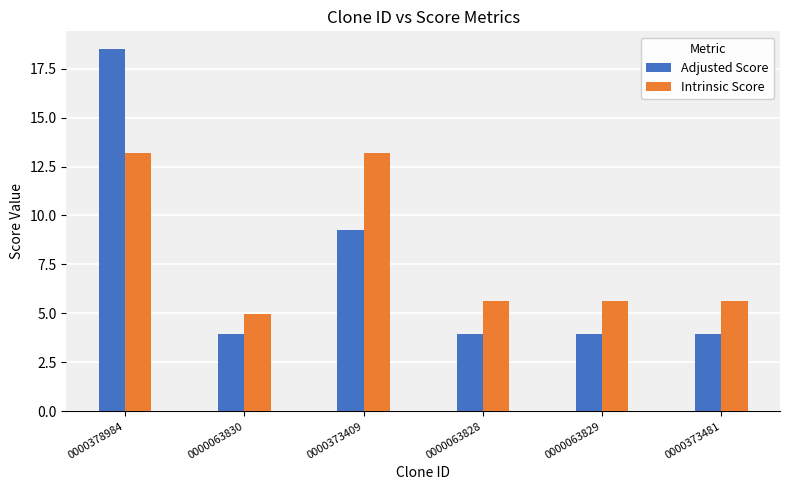

What are all the series names shown in the legend?

Adjusted Score, Intrinsic Score